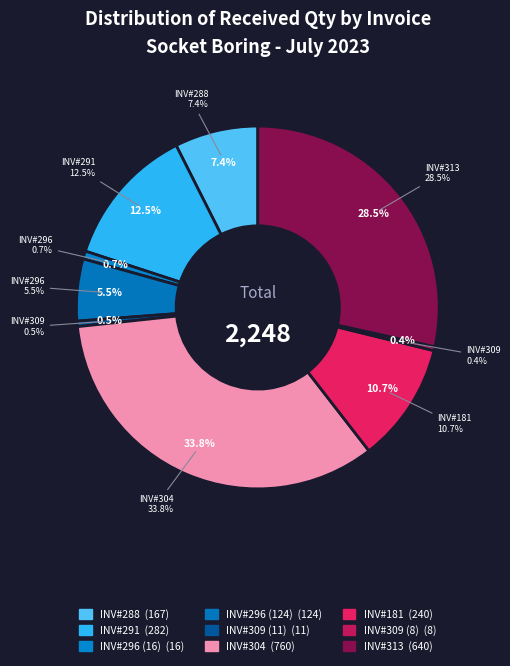

What is the change in value from INV#288 to INV#313?

+473